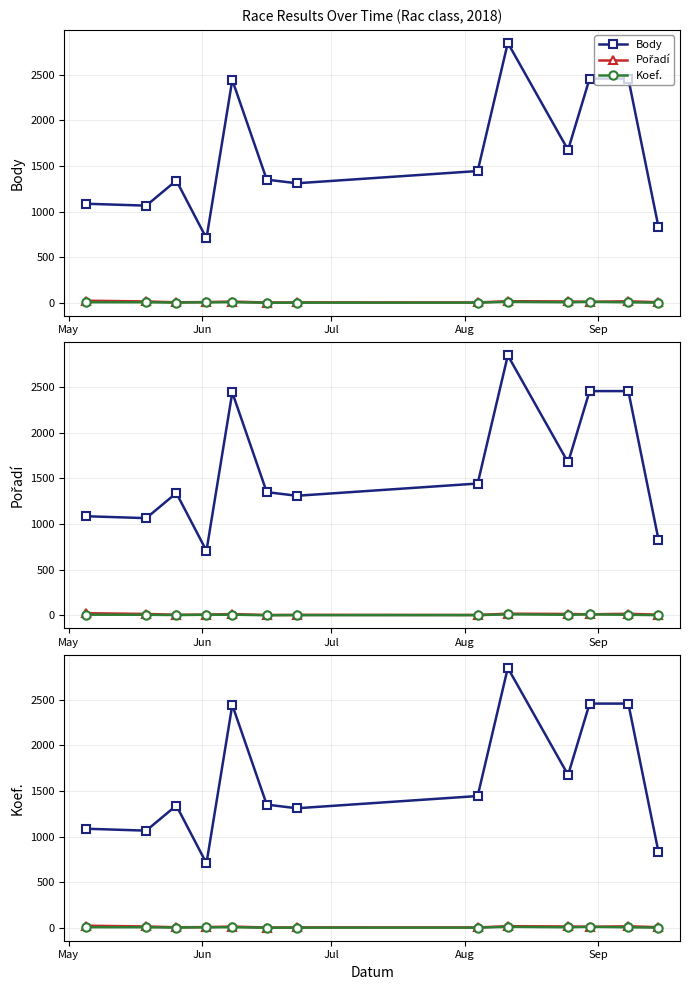

True or false: Pořadí and Body cross at least once.

False